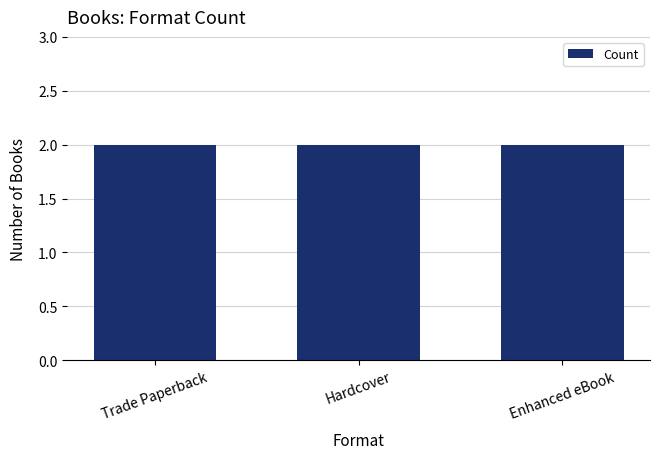

List the labels in order of value, smallest first.

Trade Paperback (2), Hardcover (2), Enhanced eBook (2), Trade Paperback, Hardcover, Enhanced eBook